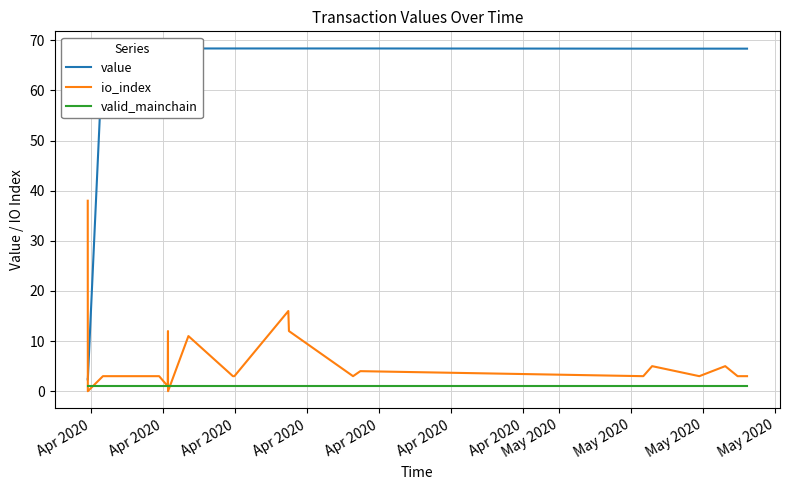

How many intersections are there between io_index and valid_mainchain?

4